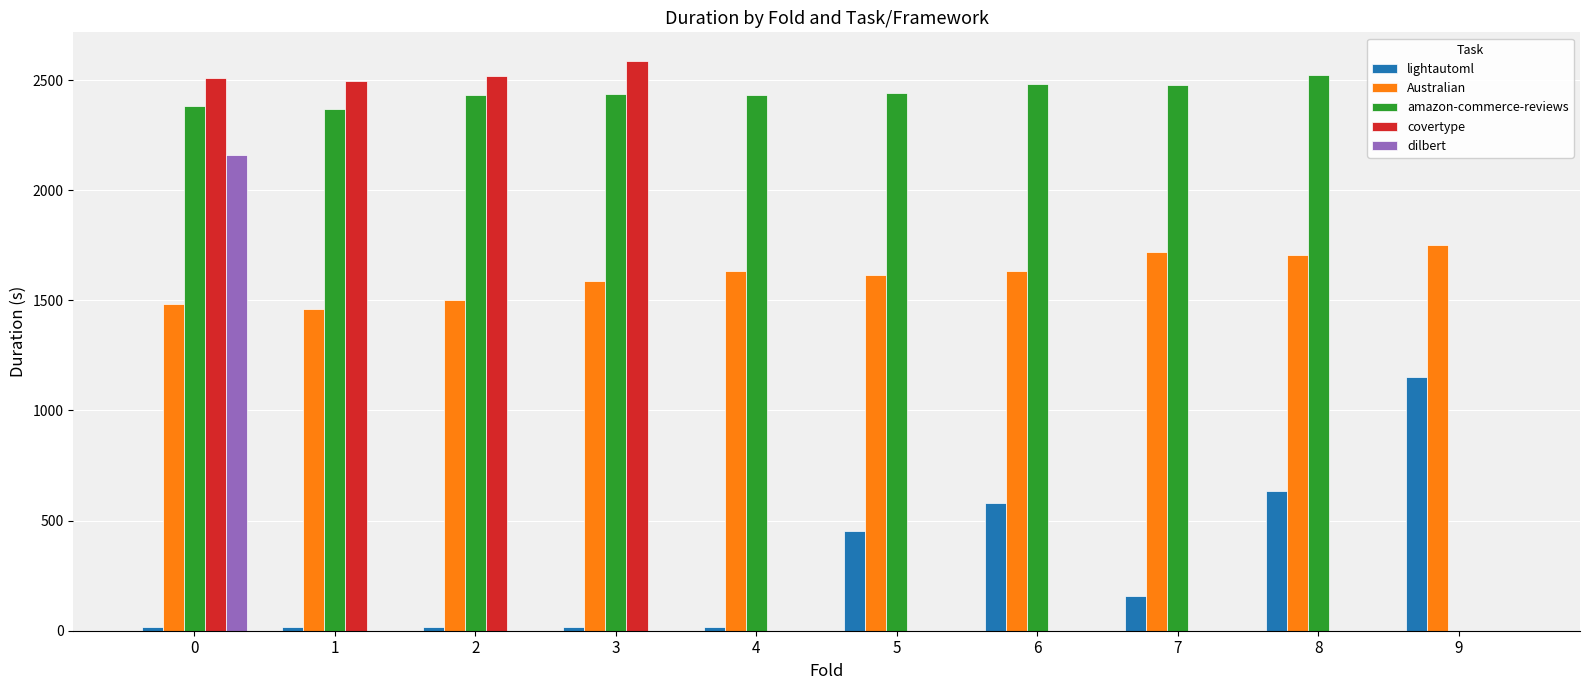

What is the maximum value for amazon-commerce-reviews?

2525.0